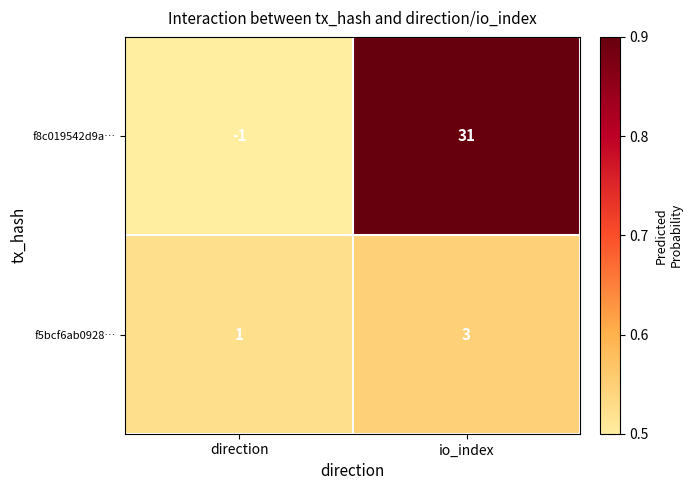

Where is f5bcf6ab0928… nearest to the value 2?

direction